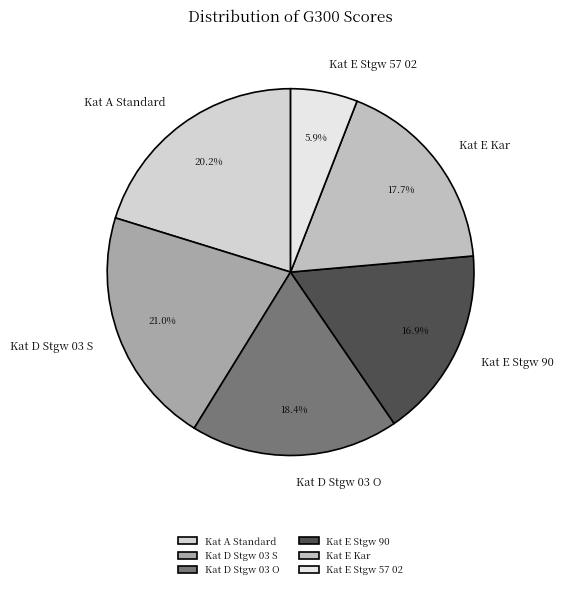

Which category has the smallest portion of the pie?

Kat E Stgw 57 02